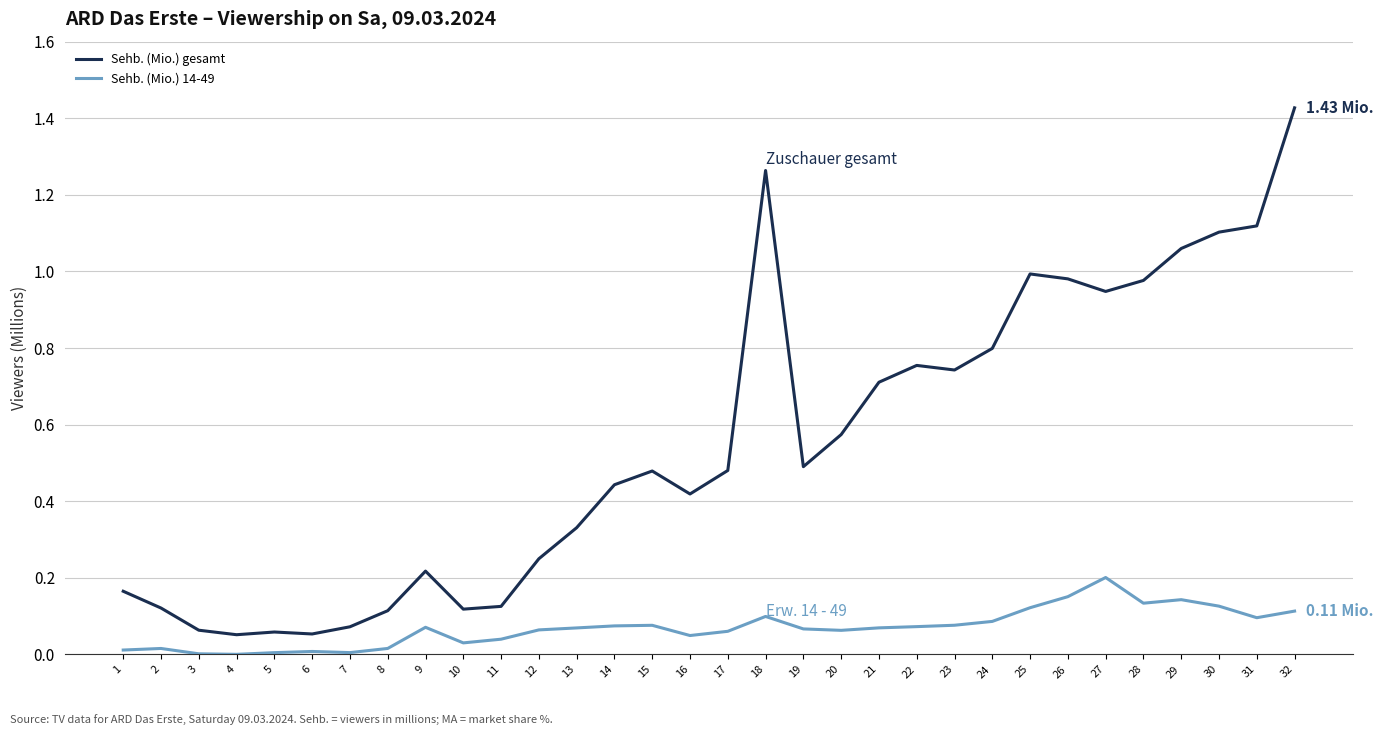

True or false: Sehb. (Mio.) gesamt has a value of 0.4 at 9.

False